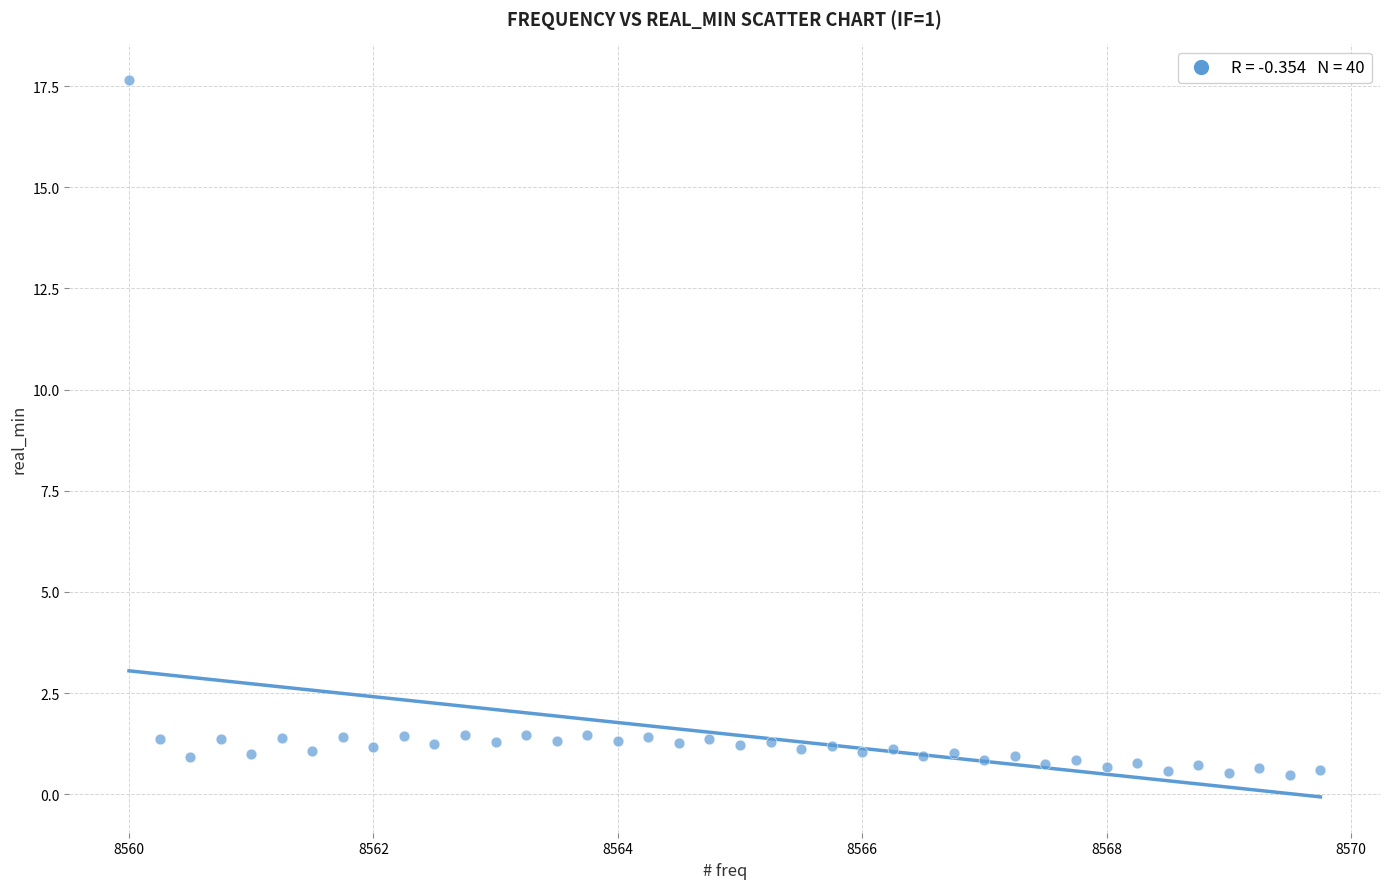

What is the range of Y values (max minus min)?

17.2